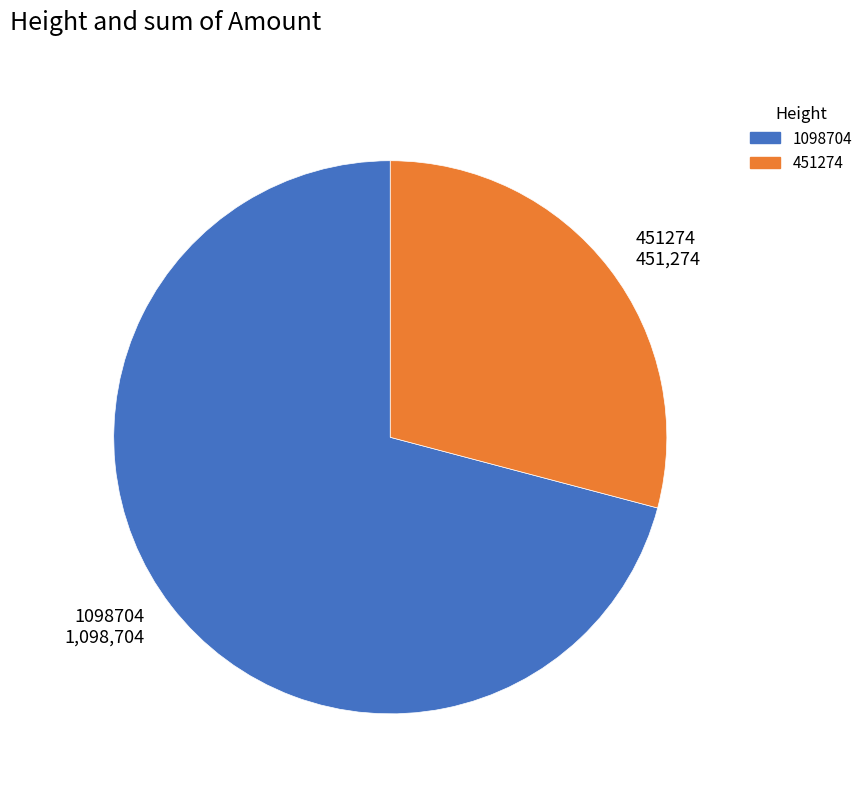

Rank the categories by value from lowest to highest.

451274, 1098704